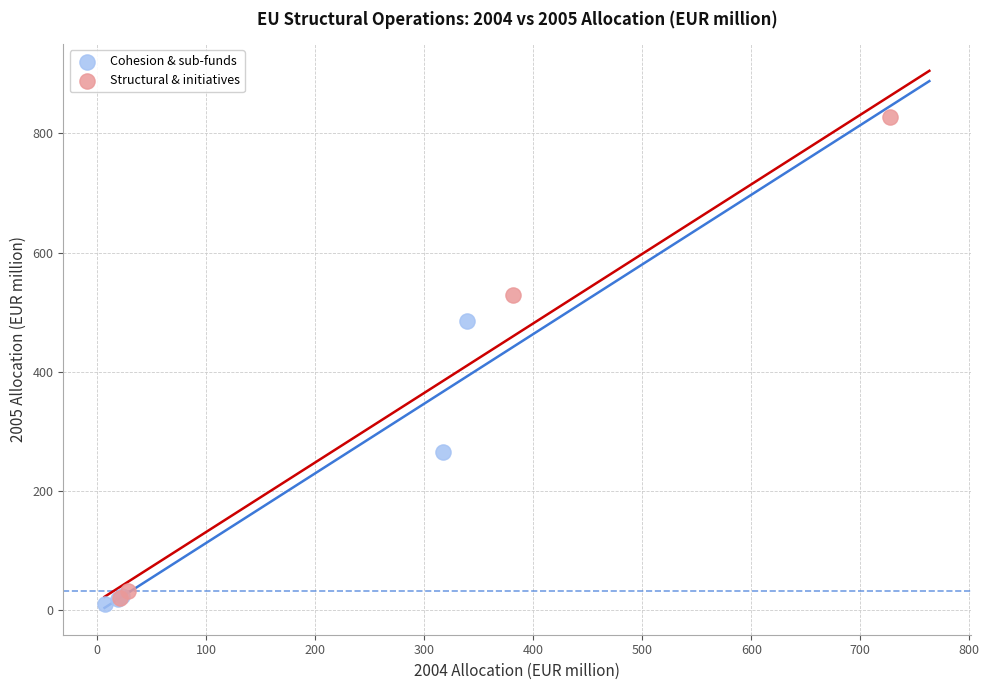

Which series has the largest Y range (max minus min)?

Structural & initiatives